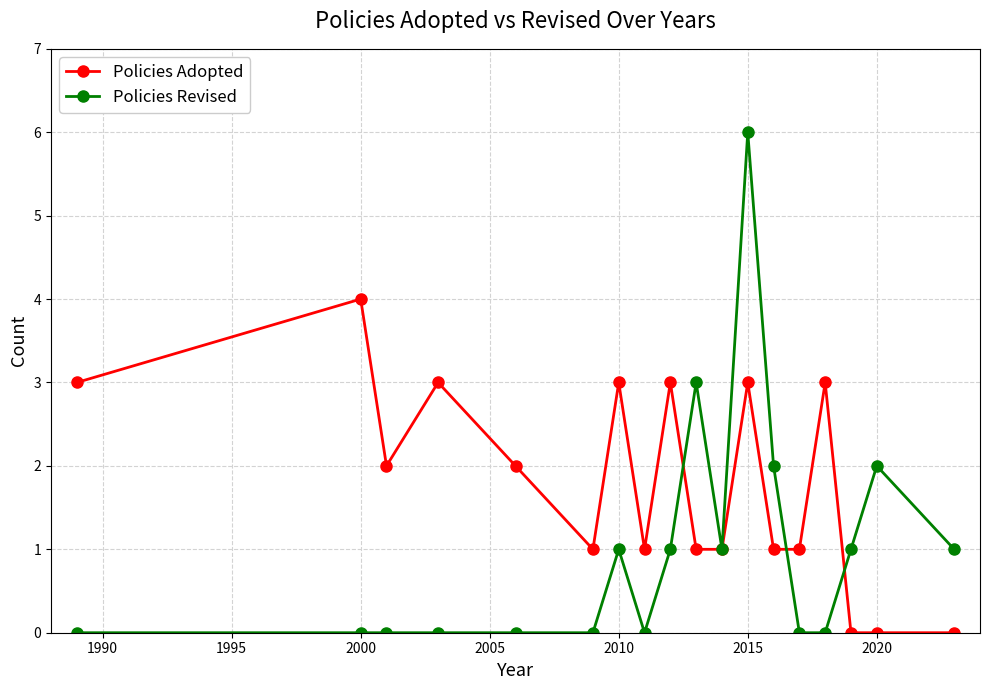

After their last crossing, which series has the higher values: Policies Adopted or Policies Revised?

Policies Revised